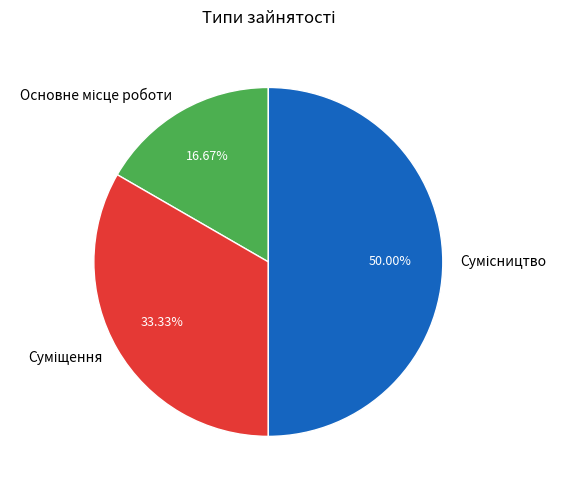

True or false: Суміщення accounts for 27% of the total.

False